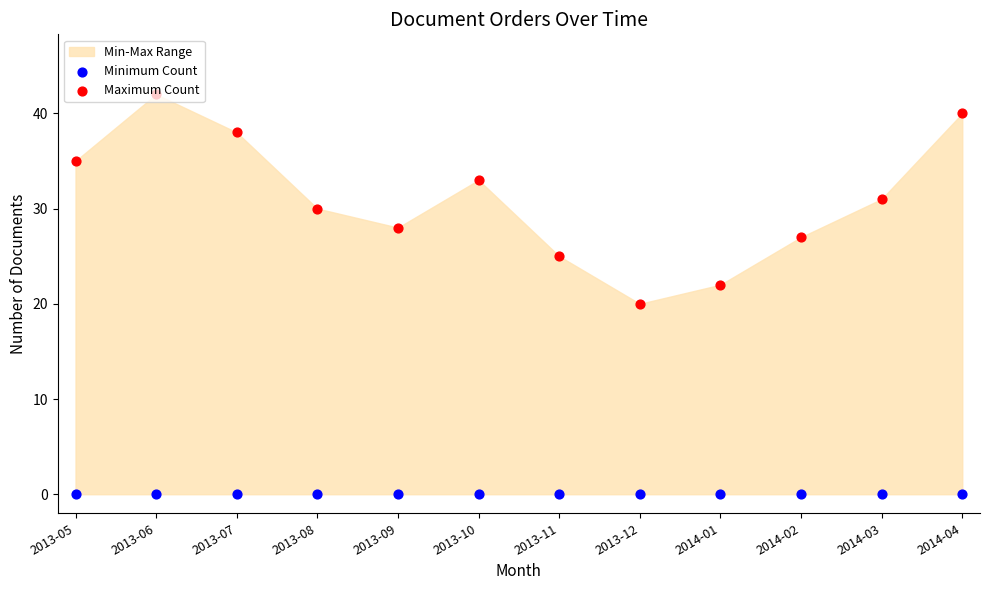

Which series has the largest total across all categories?

Maximum Count